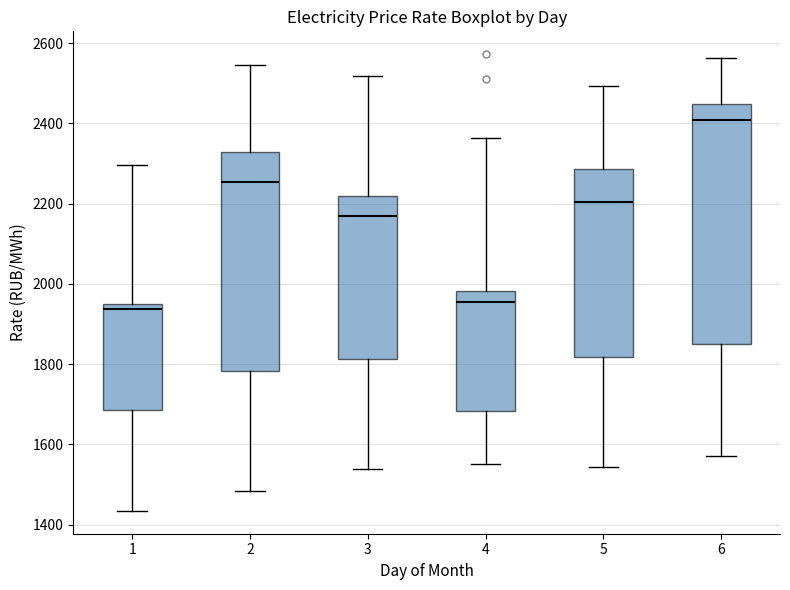

Where is the lower edge of the box at x = 2 on the y-axis? The values are not printed on the chart, so give them approximately, as read against the axis.

1780